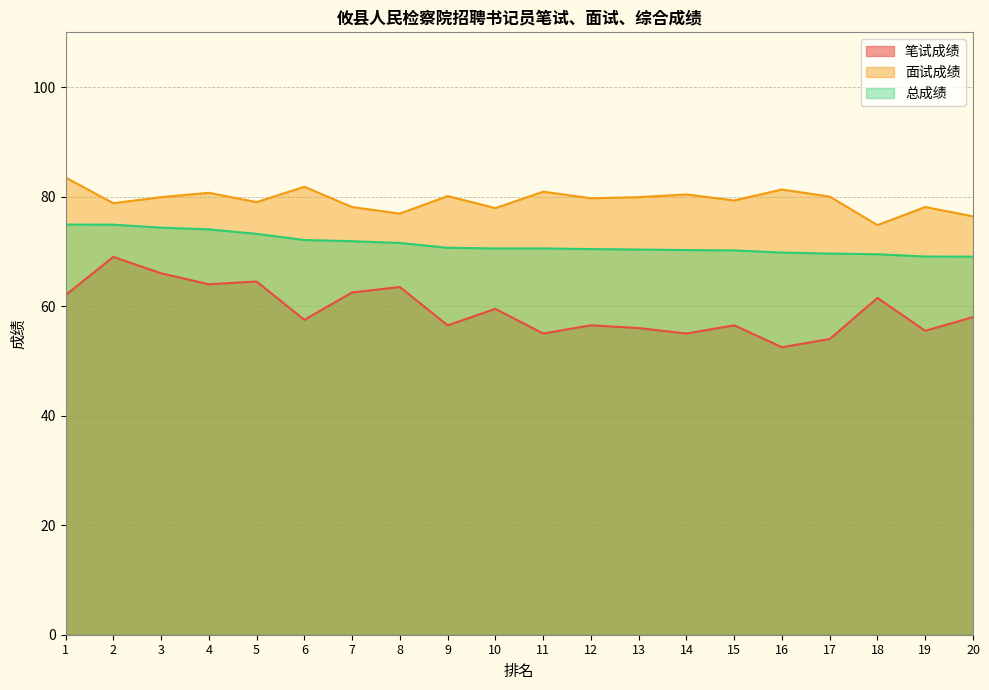

At which category is the sum across all series the highest?

2